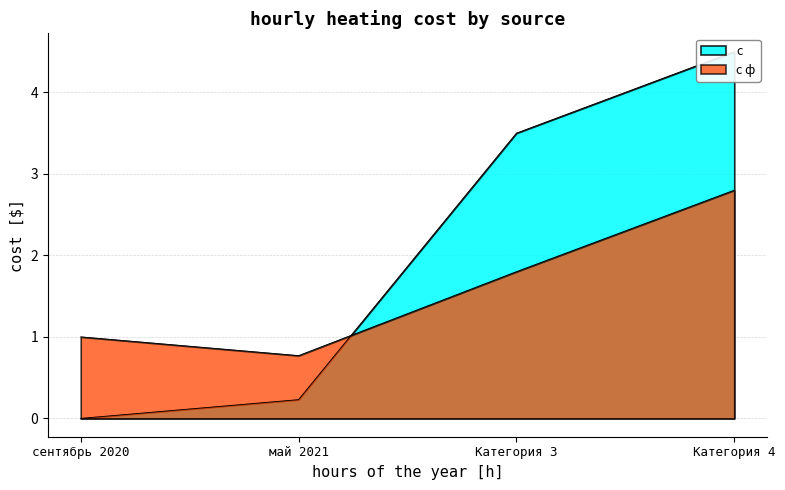

True or false: с ф has a value of 1.2 at Категория 3.

False